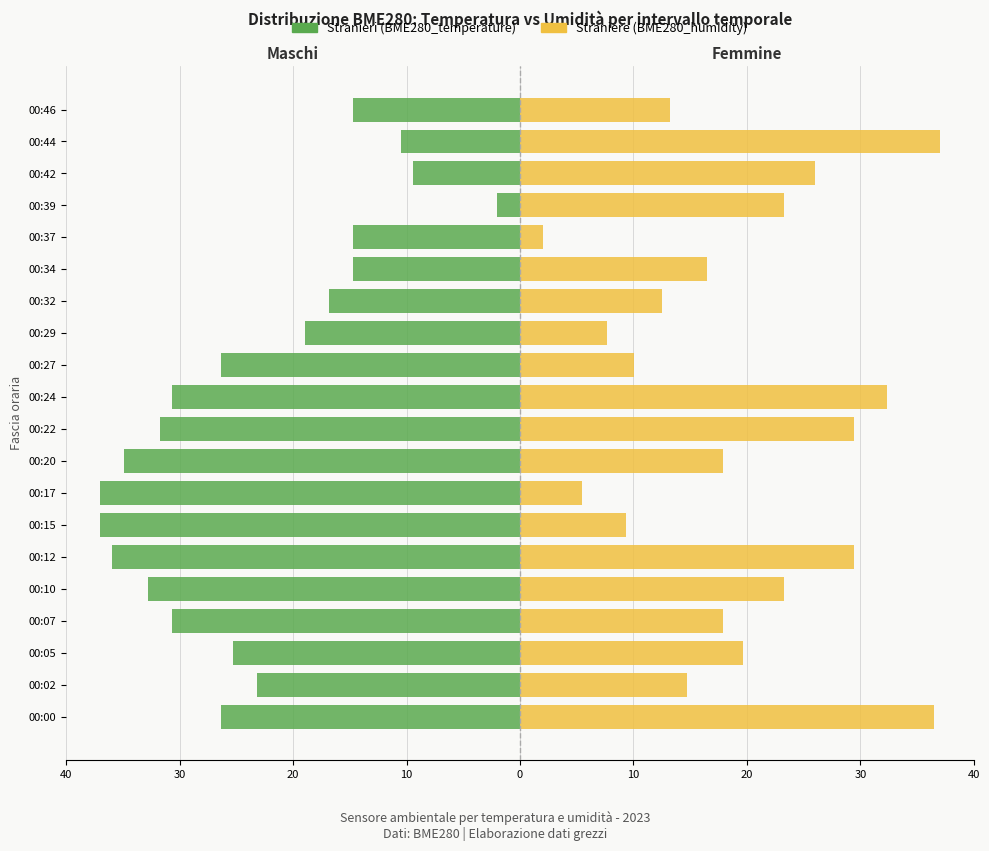

Between 00:10 and 00:12, which series saw the biggest shift?

Femmine